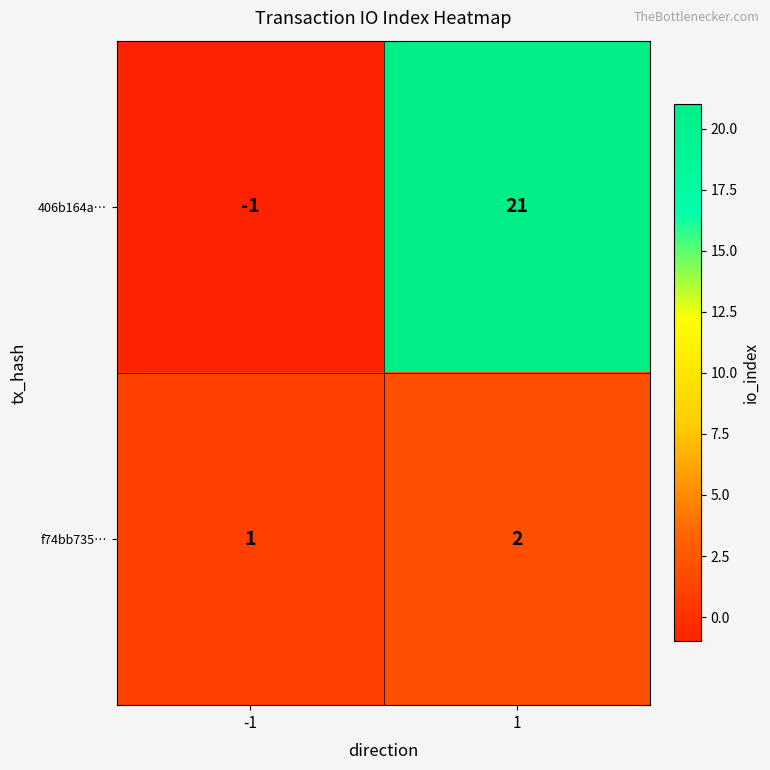

What is the maximum value shown in the chart?

21